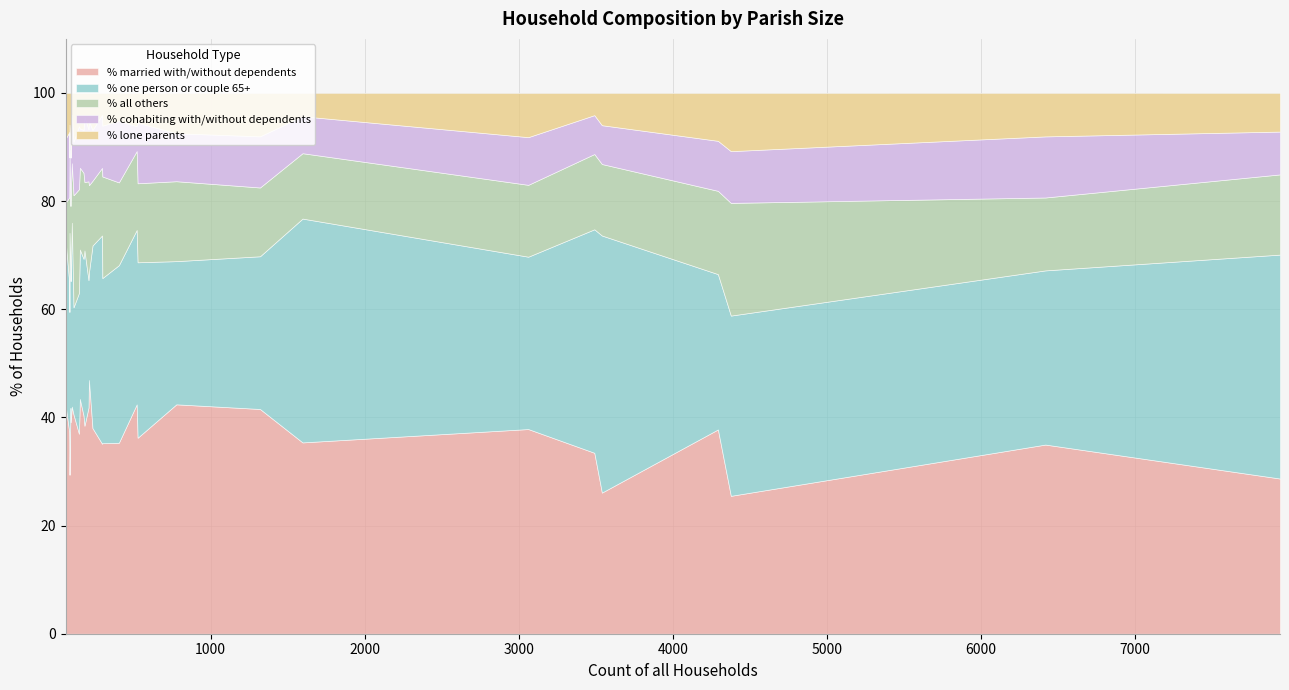

What are all the series names shown in the legend?

% married with/without dependents, % one person or couple 65+, % all others, % cohabiting with/without dependents, % lone parents